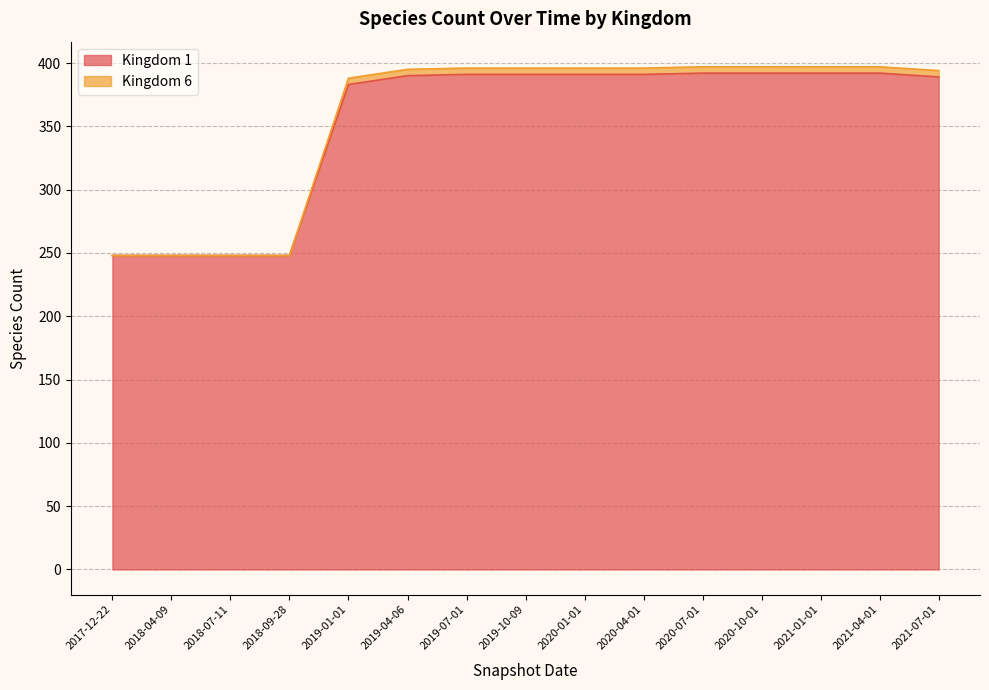

What are all the series names shown in the legend?

Kingdom 1, Kingdom 6